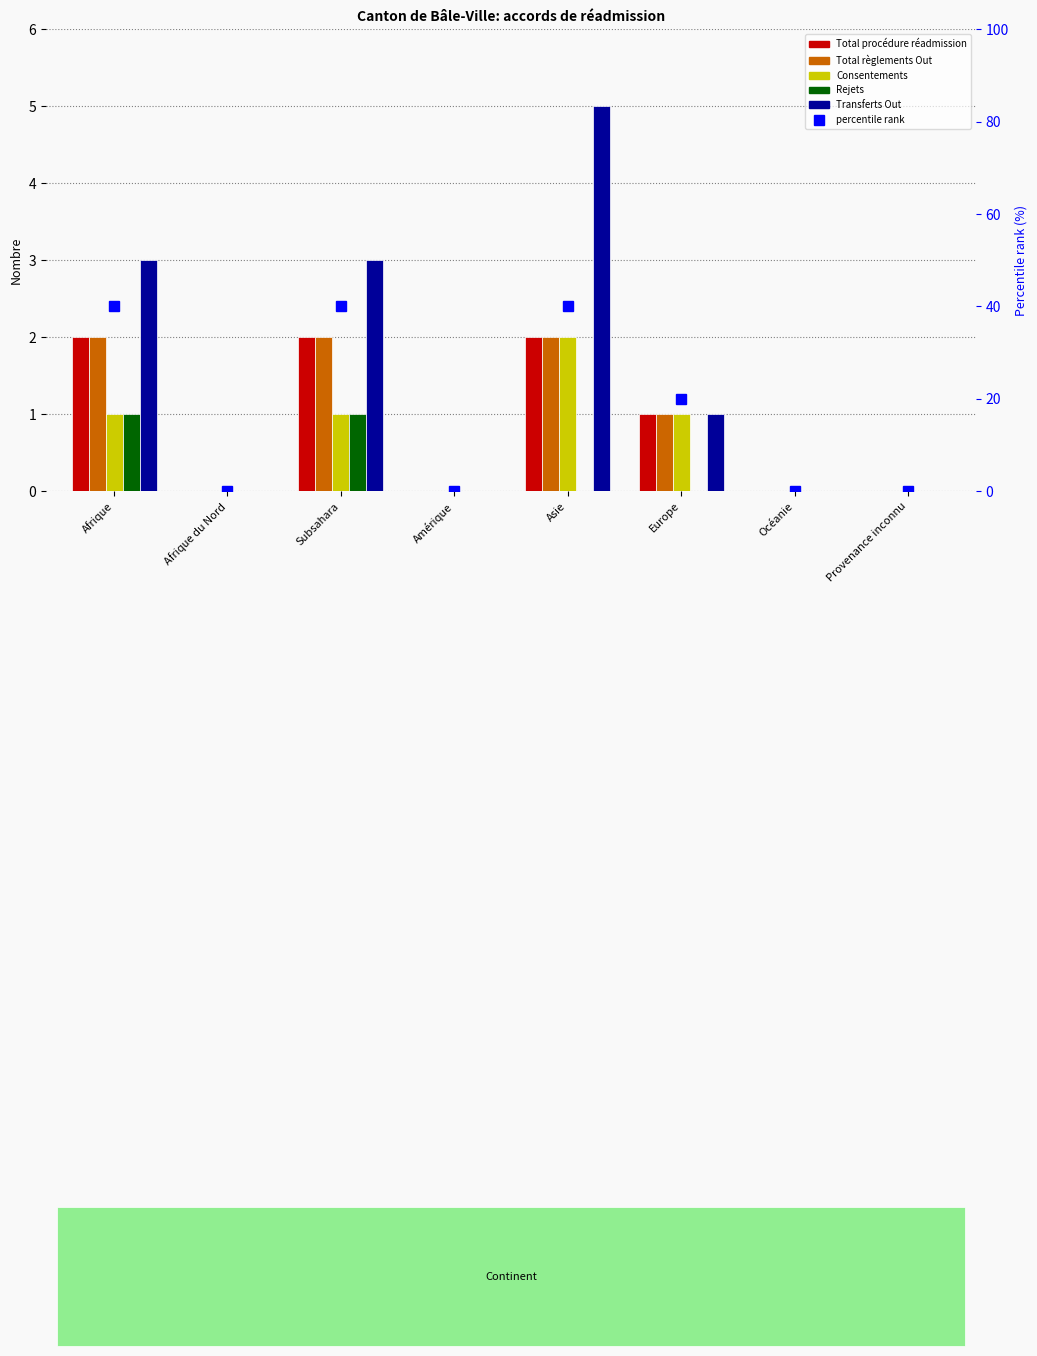

What is the difference between the maximum and minimum values in the Total règlements Out series?

2